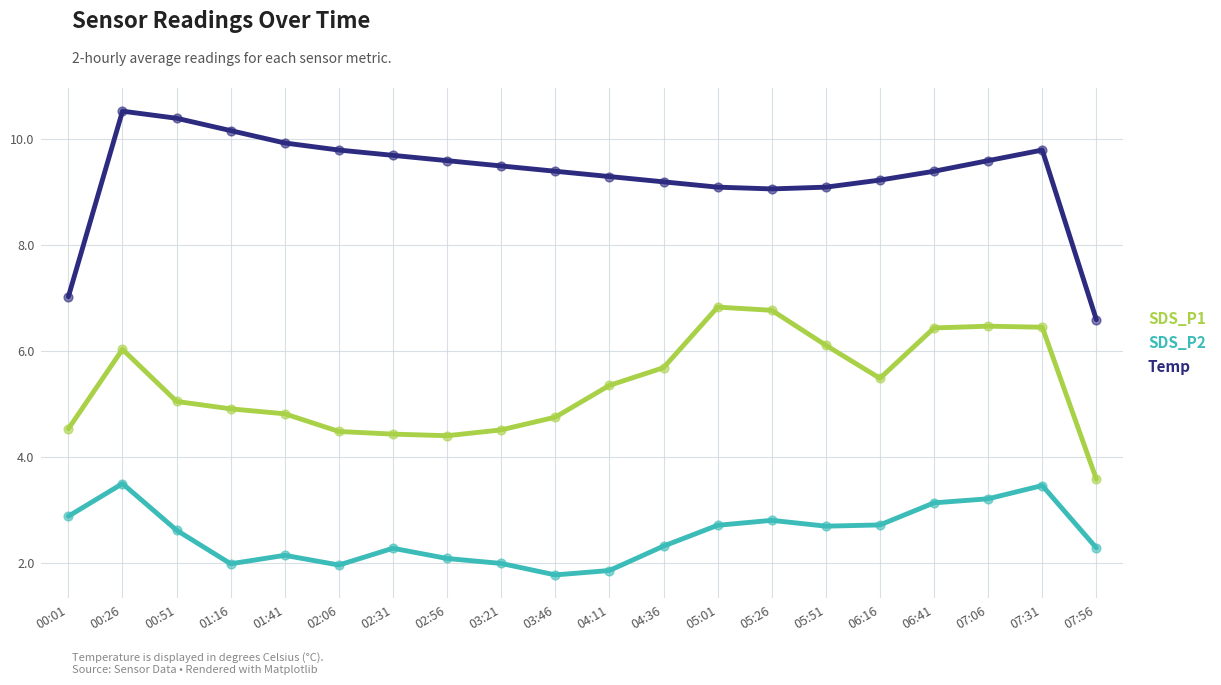

Which series has the largest total across all categories?

Temp